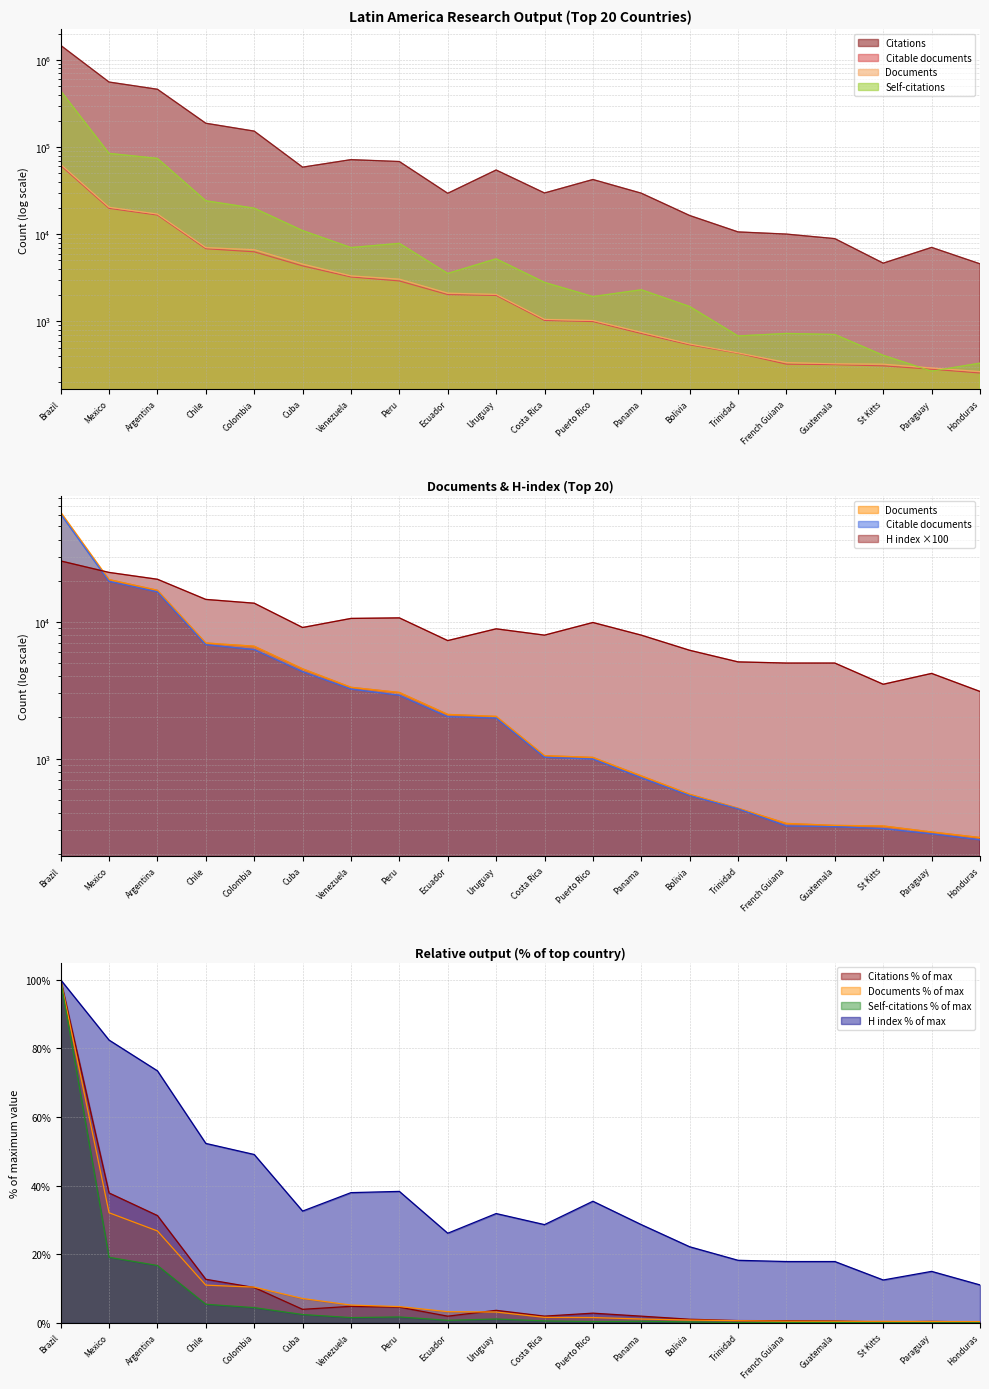

What is the value of the Self-citations point at the 20th from the left?

331